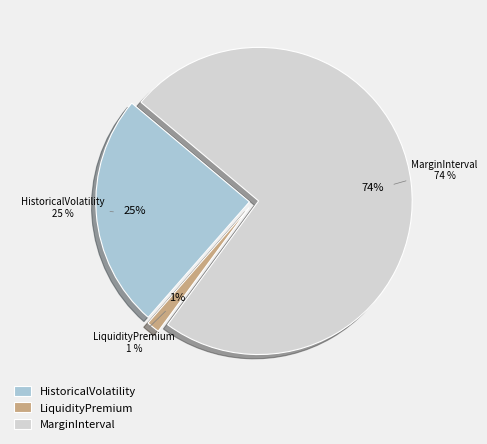

Which has a higher value, LiquidityPremium or MarginInterval?

MarginInterval